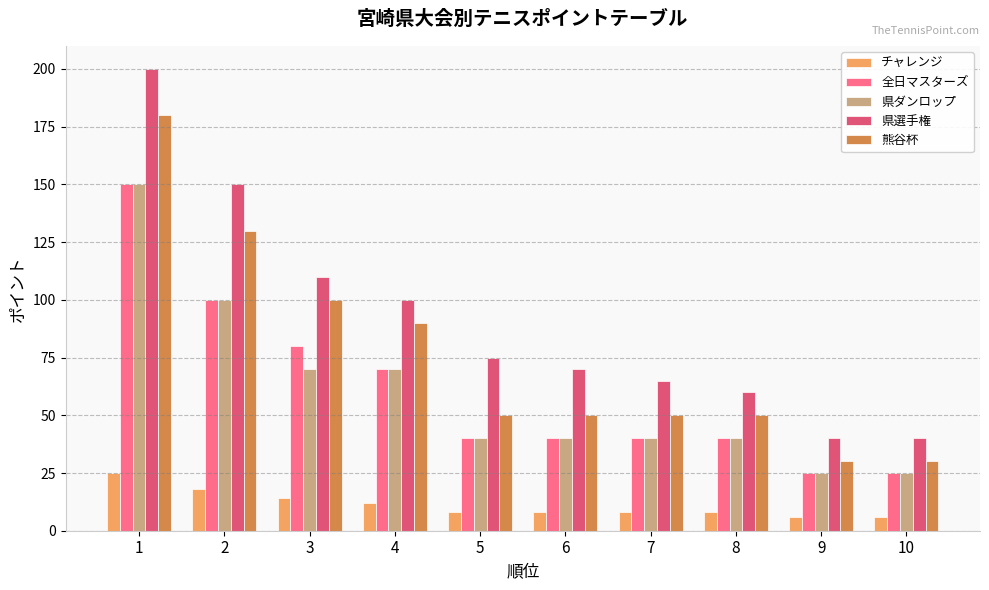

What is the total value across all series at 1?

705